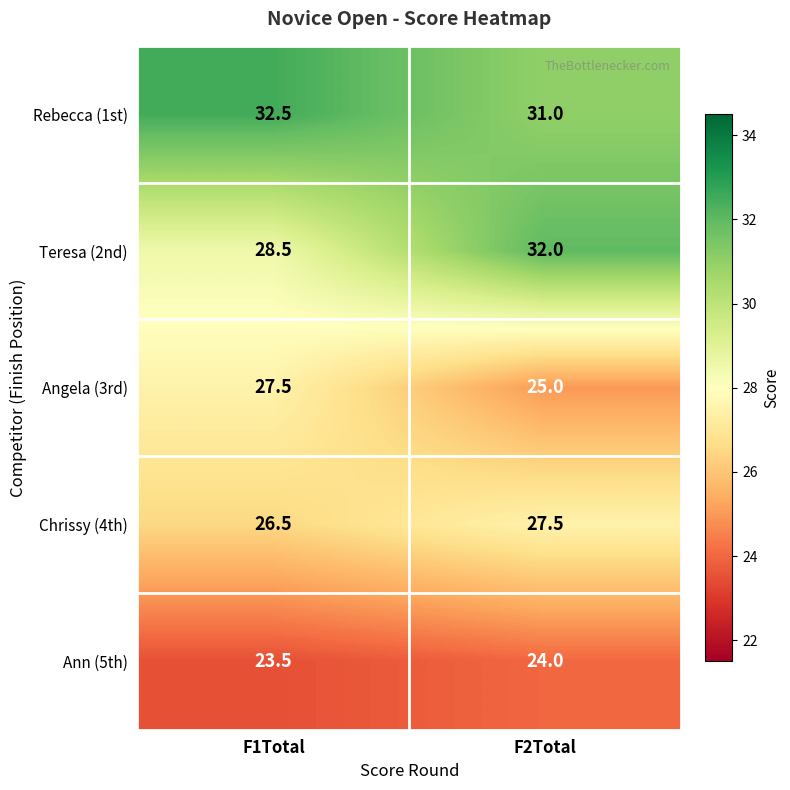

At which label is Teresa (2nd) closest to 30?

F1Total